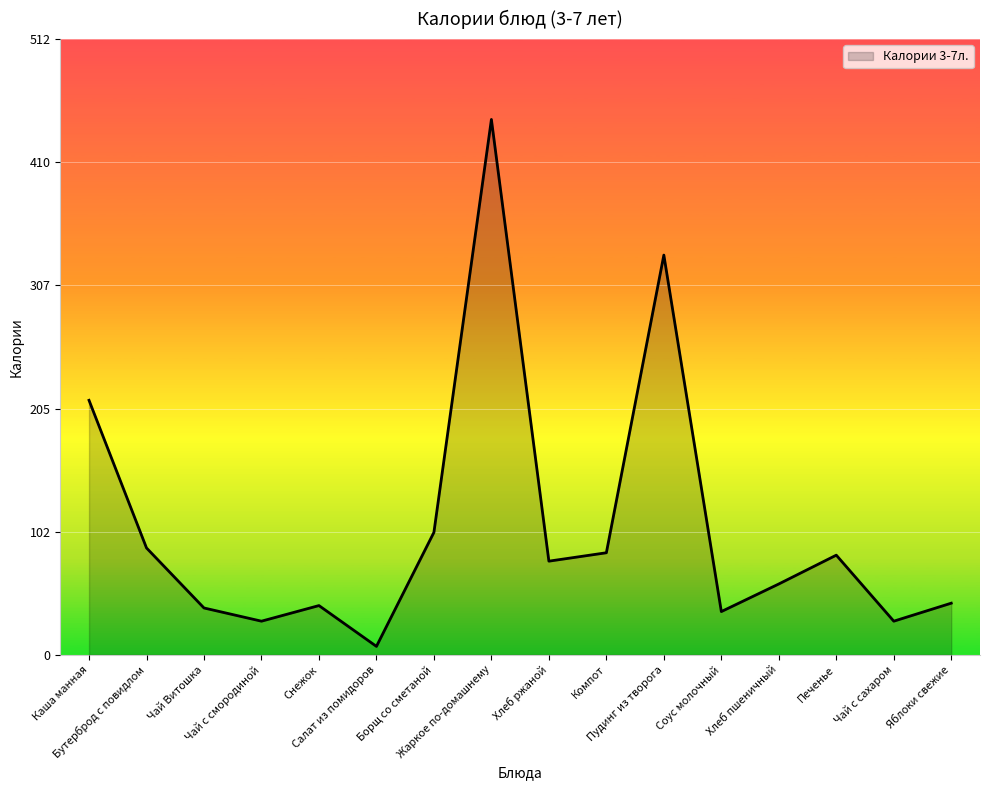

At which category does the data reach its first local peak?

Снежок